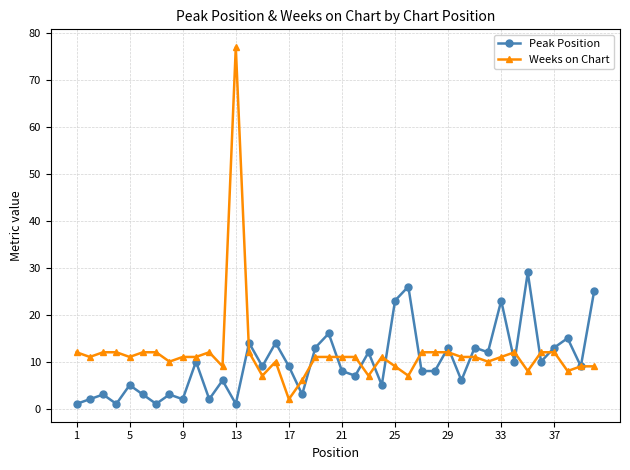

Which series has the widest spread of values?

Weeks on Chart